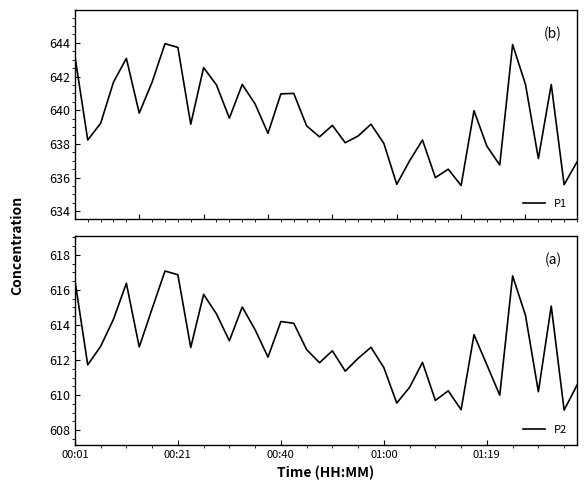

What position from the right is 00:01?

40